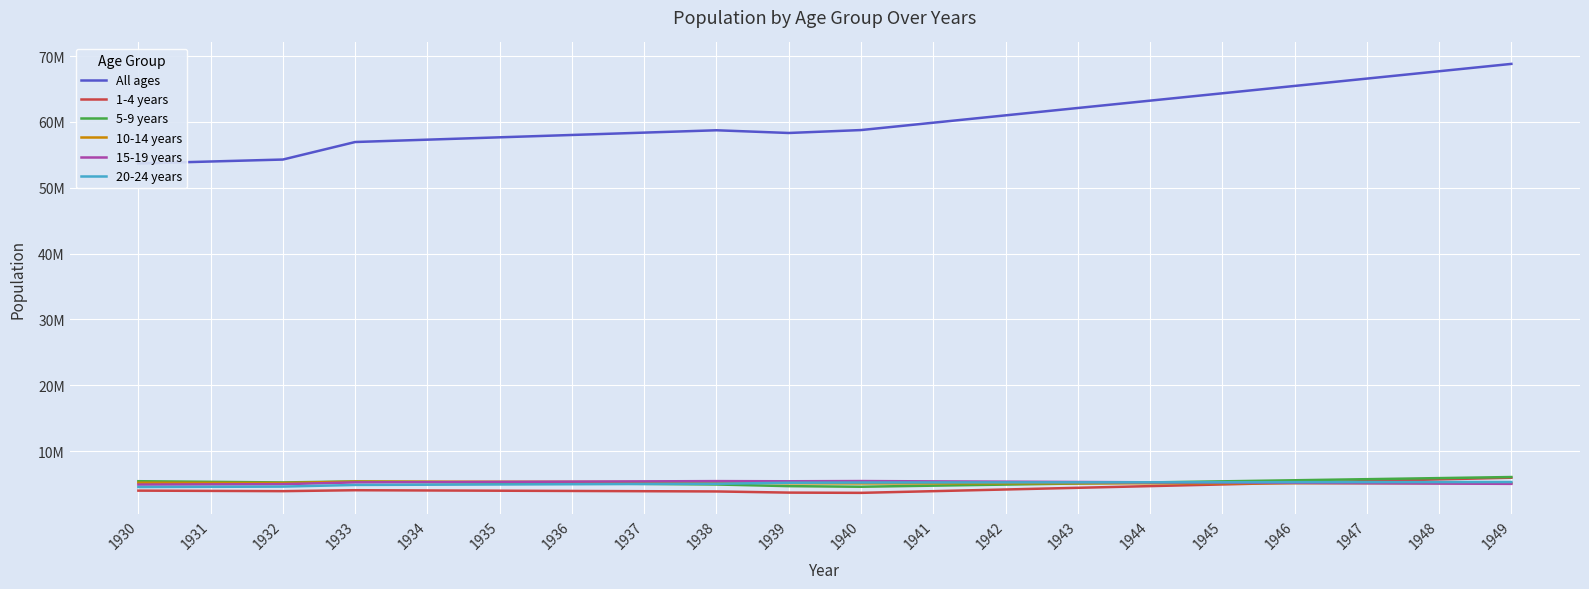

How many data points in 1-4 years are above 4018889?

9